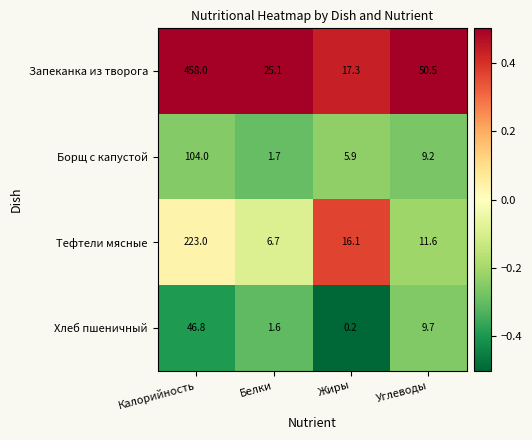

What is the sum of the Борщ с капустой values at Калорийность and Белки?

105.7